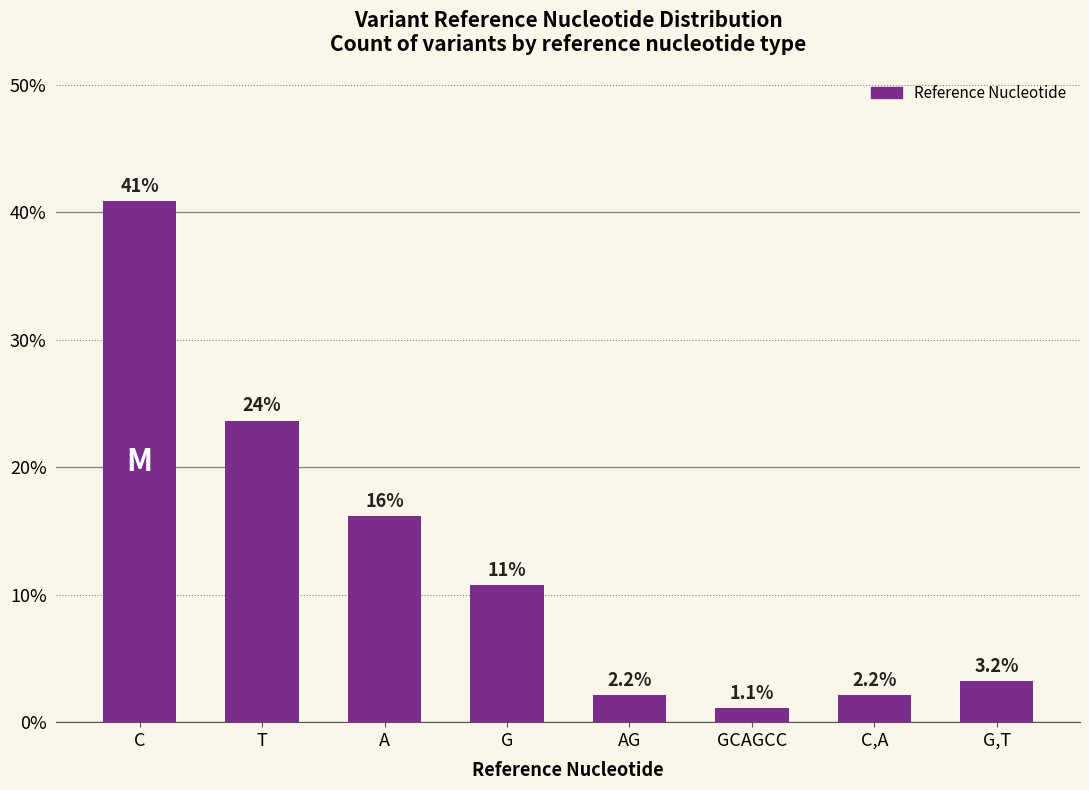

Between C,A and C, which is larger?

C